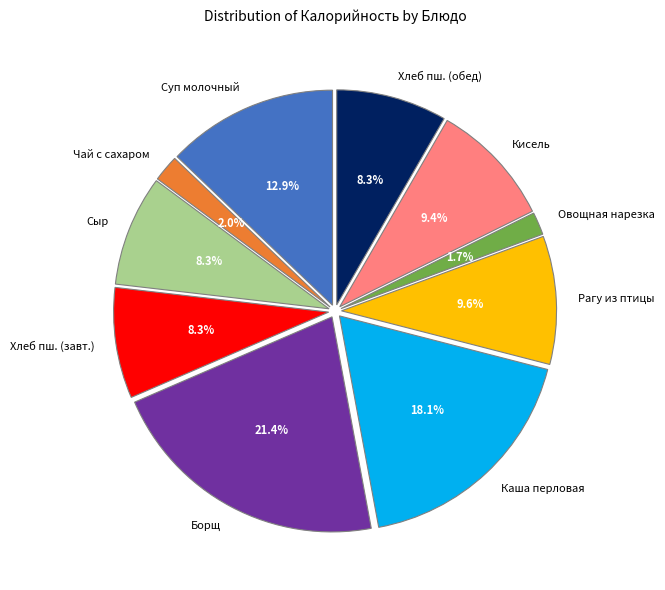

What percentage do Кисель and Овощная нарезка together represent?

11.1%